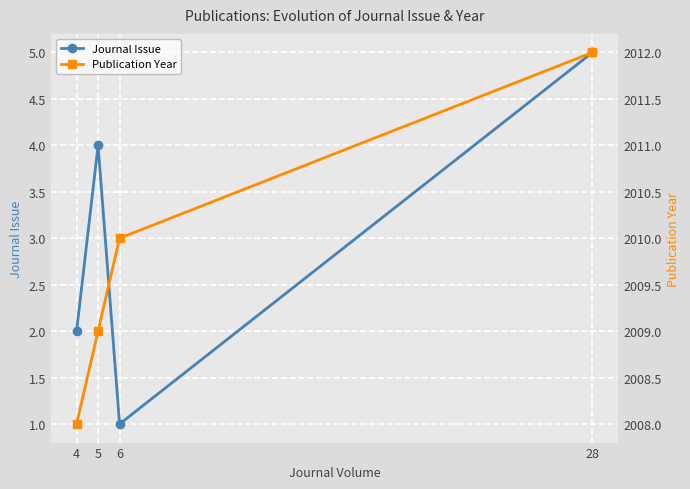

Which category has the highest value in the Journal Issue series?

28